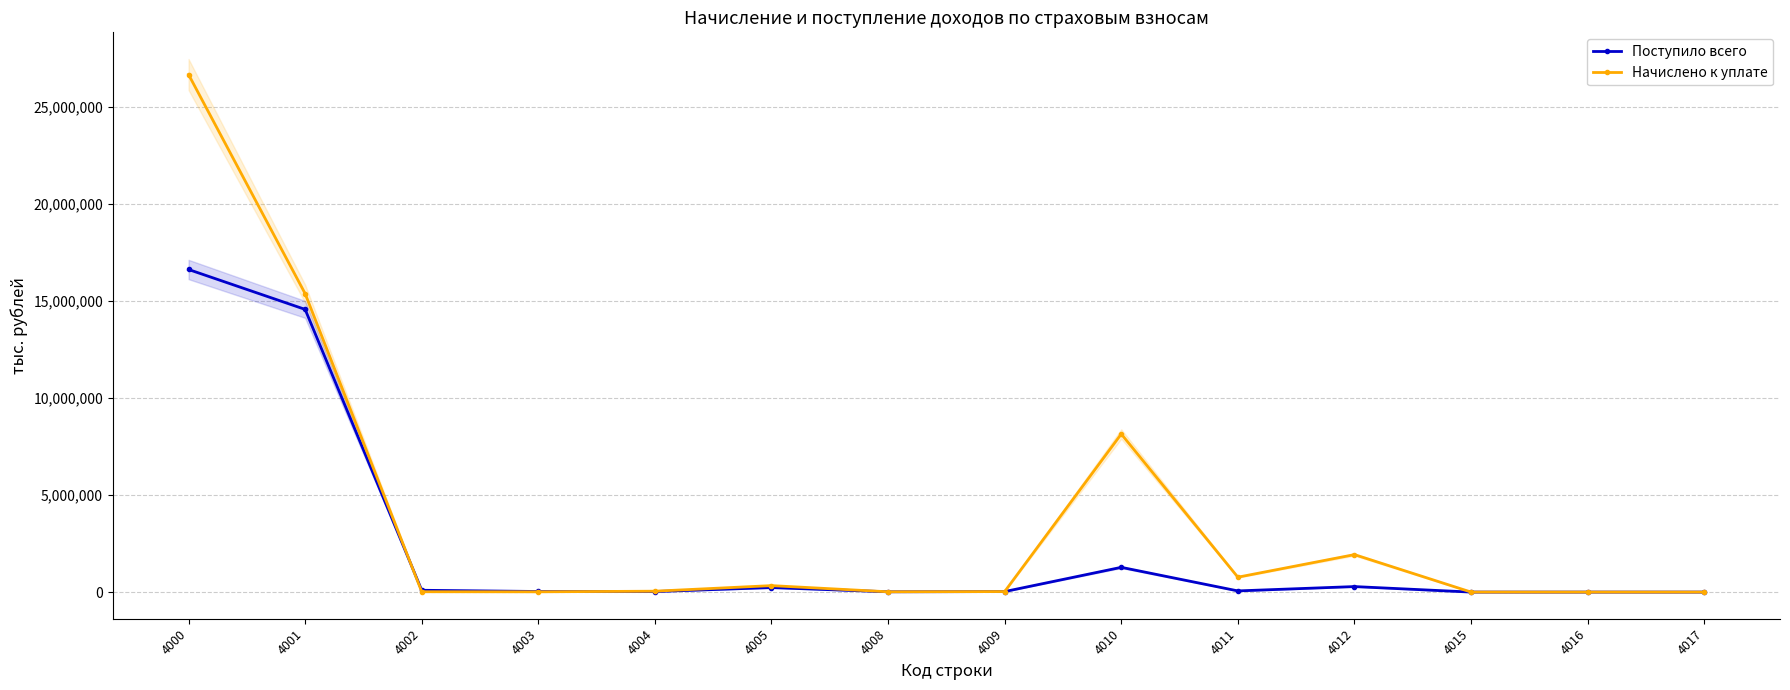

The Начислено к уплате series shows 12159881 at 4000. True or false?

False